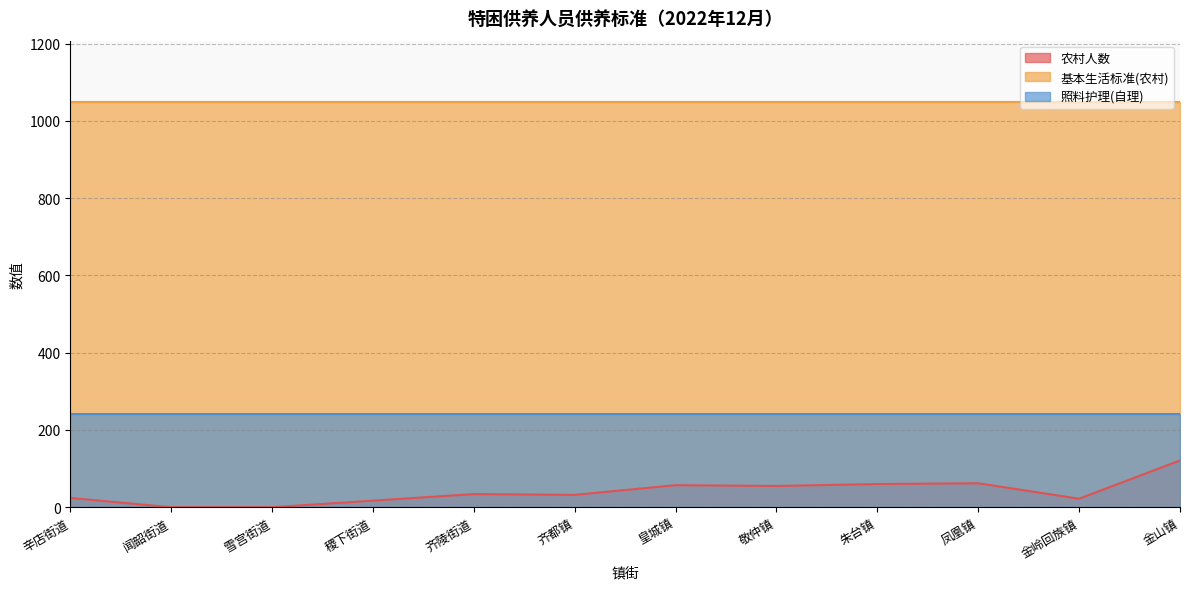

Reading right to left, transcribe all the data shown in this chart.

农村人数: 121	22	62	60	55	57	32	34	17	0	0	24
基本生活标准(农村): 1050	1050	1050	1050	1050	1050	1050	1050	1050	1050	1050	1050
照料护理(自理): 240	240	240	240	240	240	240	240	240	240	240	240